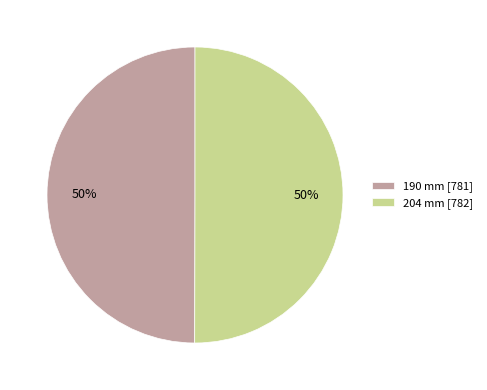

What is the ratio of the value at 190 mm [781] to the value at 204 mm [782]?

1.0